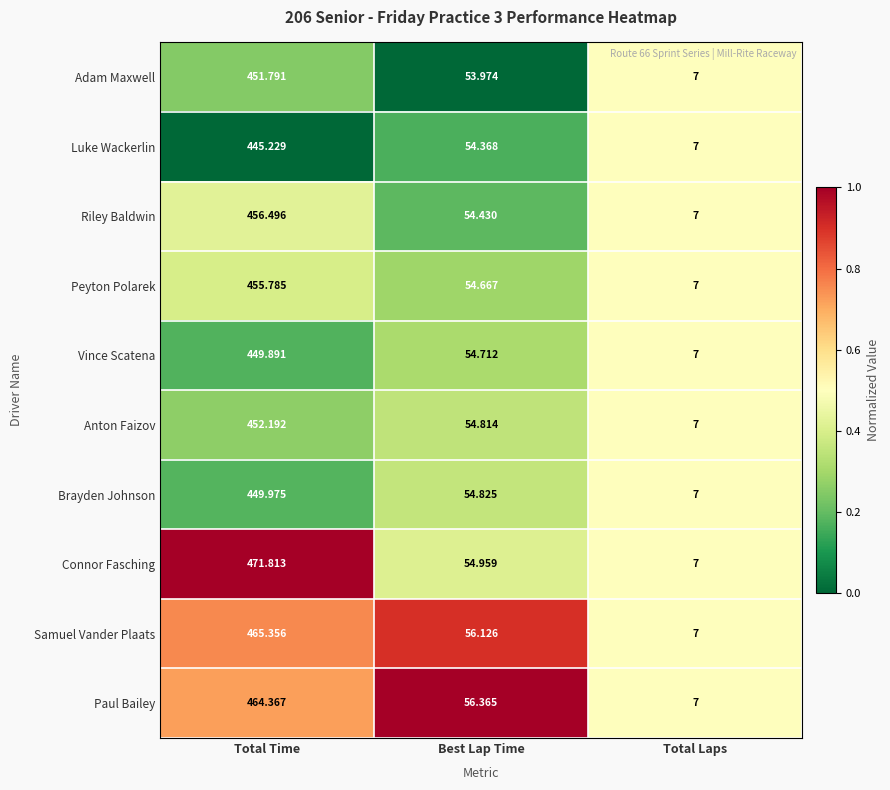

At which category is the sum across all series the highest?

Total Time